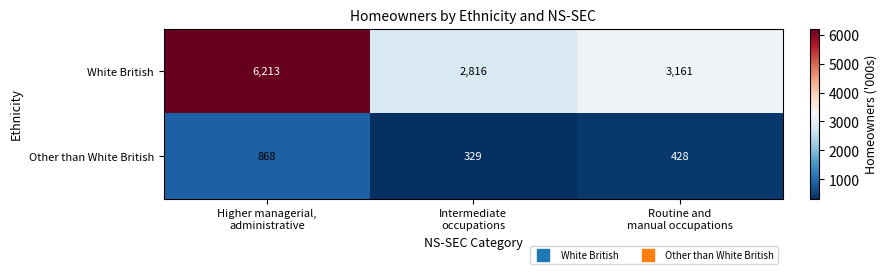

What is the sum of all White British values?

12190